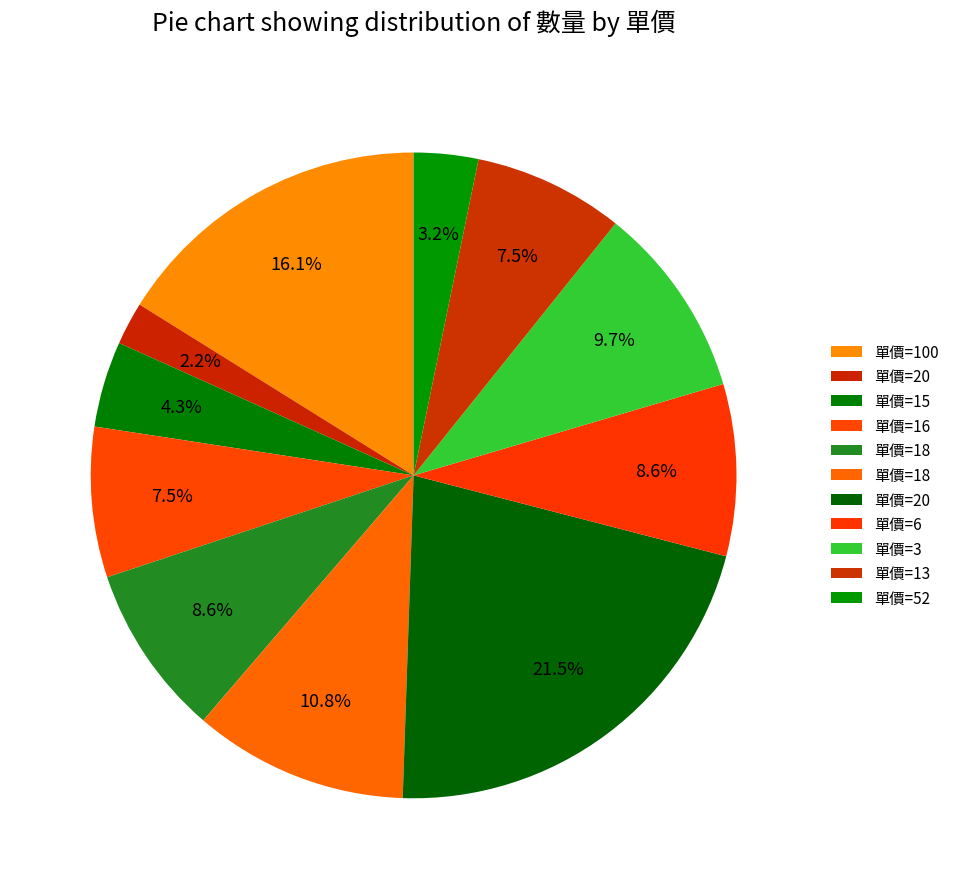

Which slice is the largest?

20